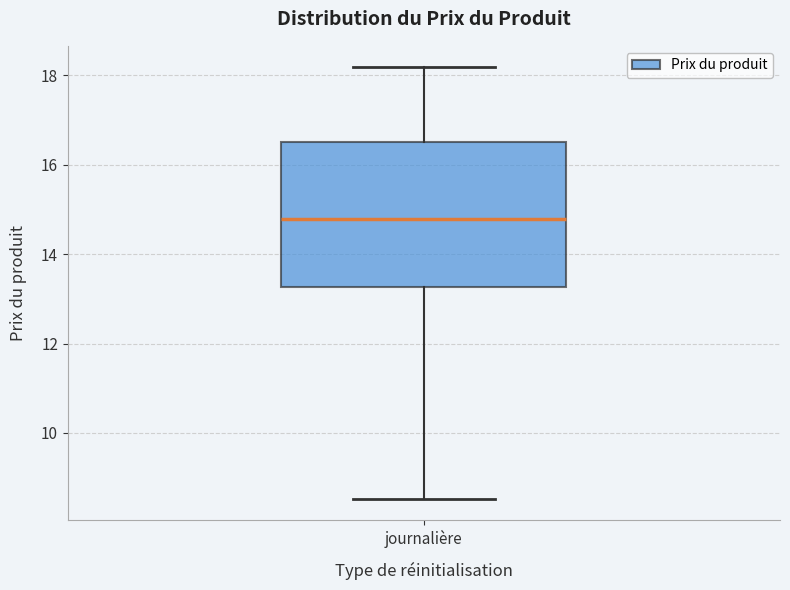

Transcribe this box plot: give where the median line is, the range the box spans, and where the two whiskers end, as read against the y-axis. The values are not printed on the chart, so give them approximately, as read against the axis.

median 14.8, box 13.2 to 16.6, whiskers 8.6 to 18.2